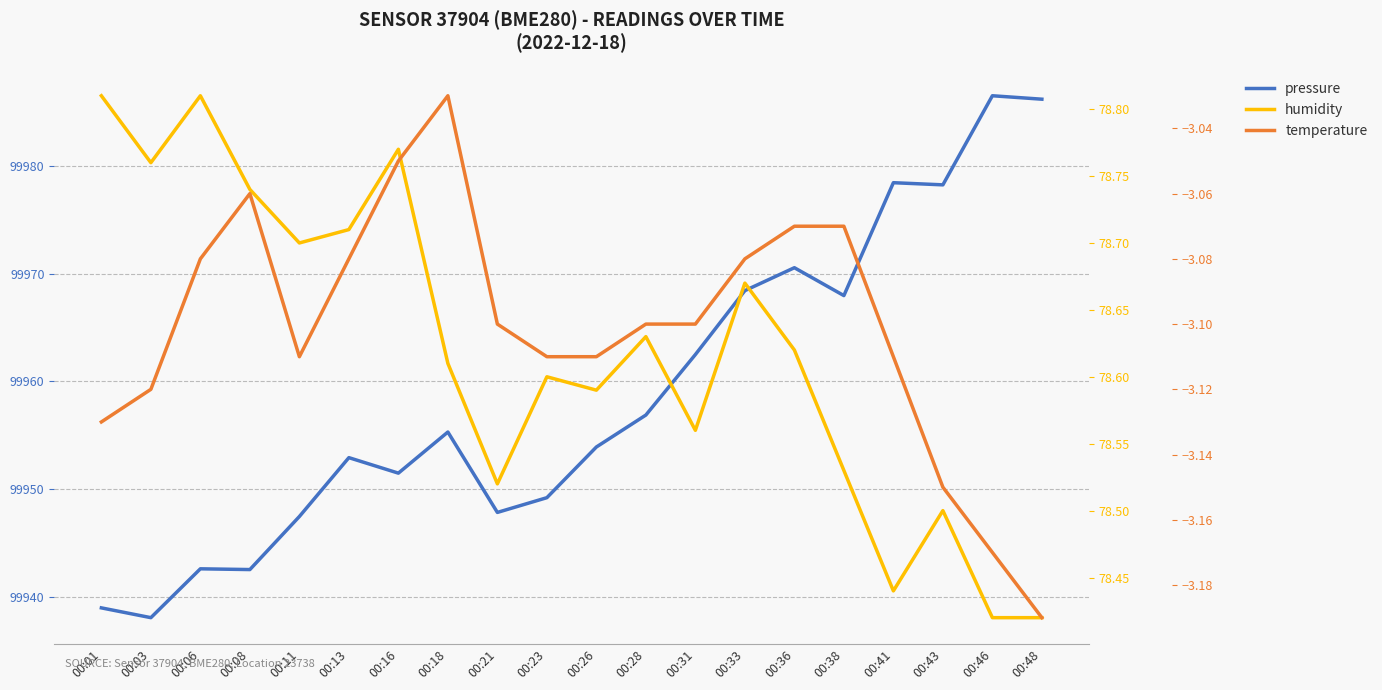

What is the lowest value of the humidity series?

78.4